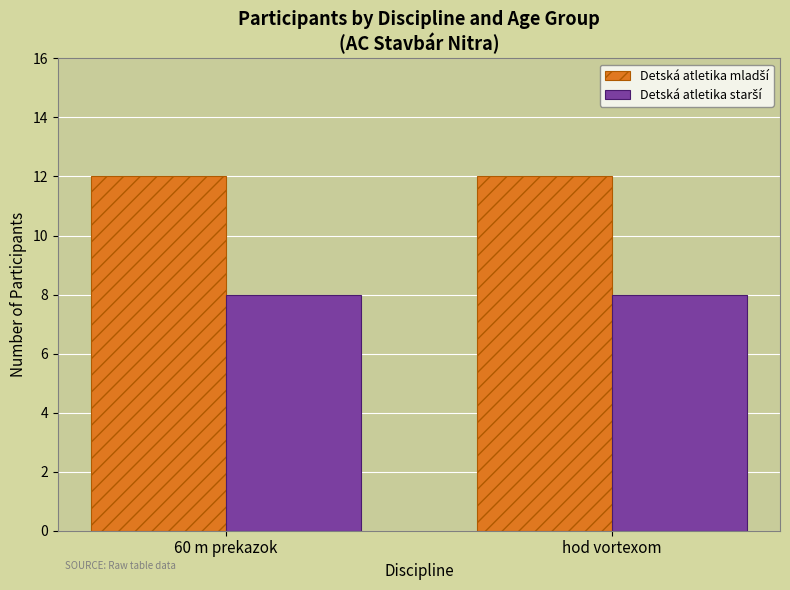

What is the minimum value shown in the chart?

8